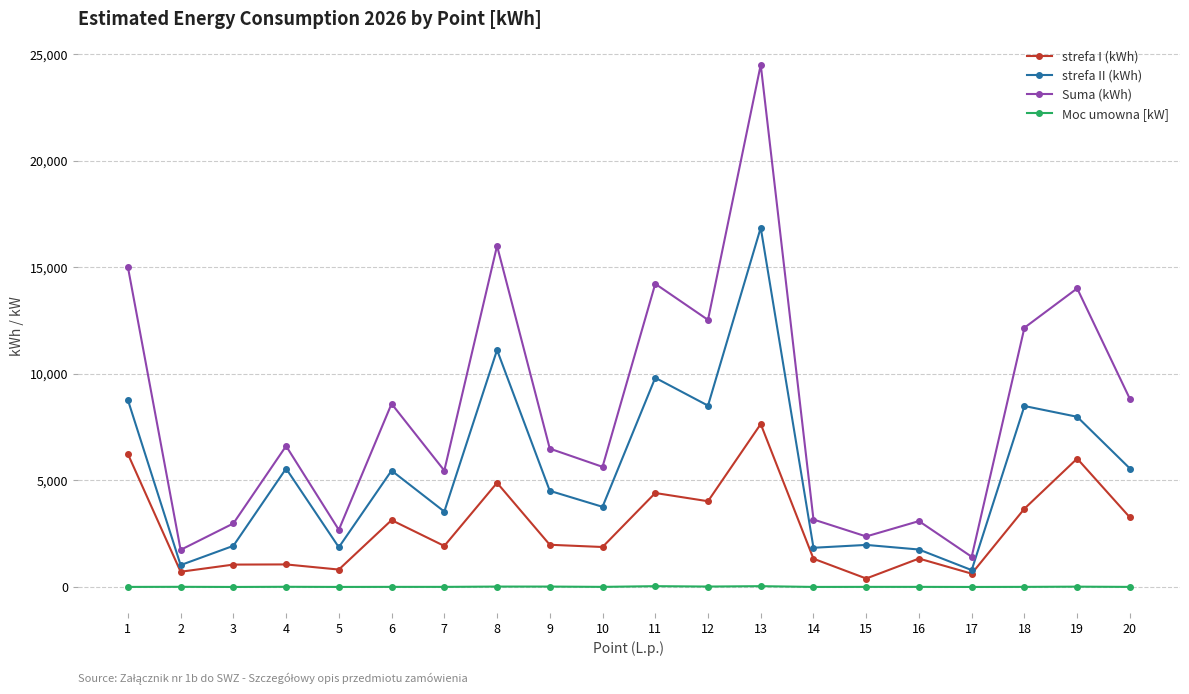

Rank the series at 20 from highest to lowest value.

Suma (kWh), strefa II (kWh), strefa I (kWh), Moc umowna [kW]